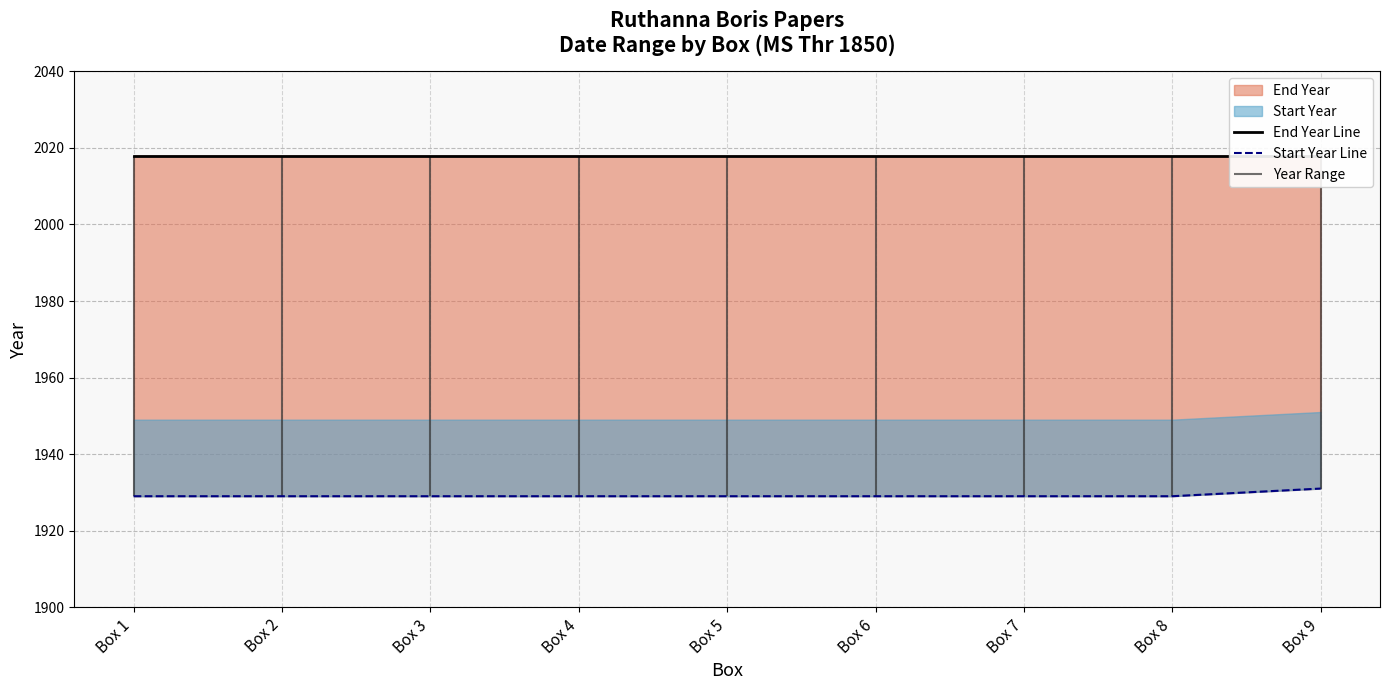

At Box 3, list the series in order from largest to smallest.

End Year Line, Start Year Line